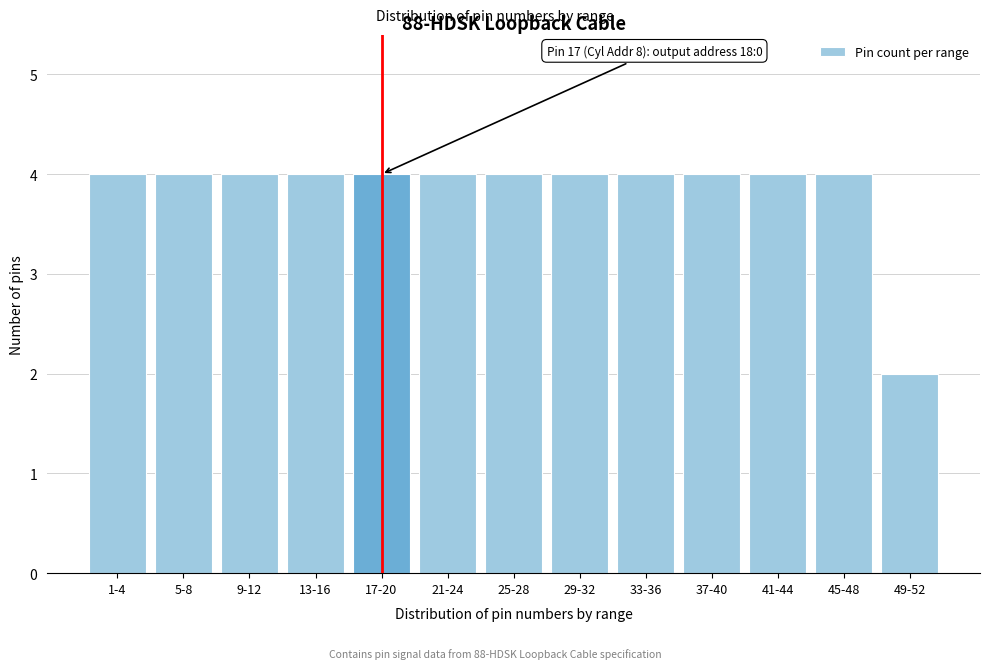

Reading left to right, transcribe all the data shown in this chart.

1-4=4	5-8=4	9-12=4	13-16=4	17-20=4	21-24=4	25-28=4	29-32=4	33-36=4	37-40=4	41-44=4	45-48=4	49-52=2